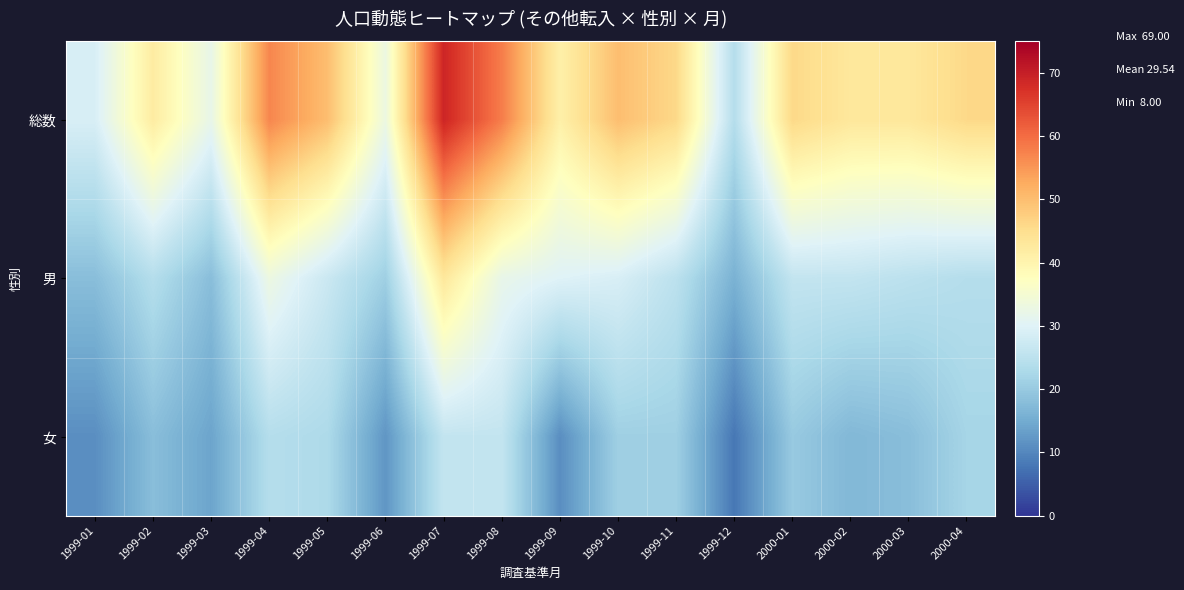

What is the spread (max minus min) of values at 1999-07?

43